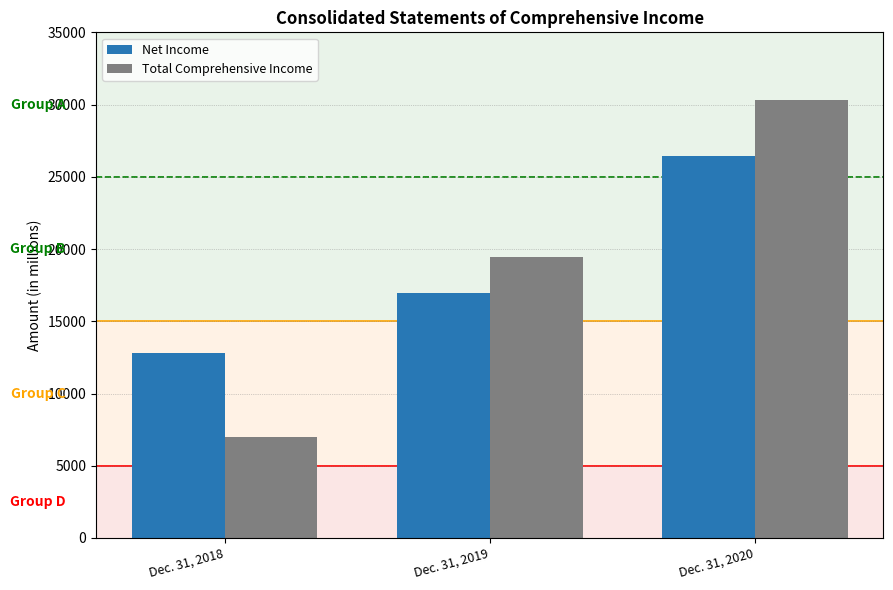

What is the greatest value displayed?

30289